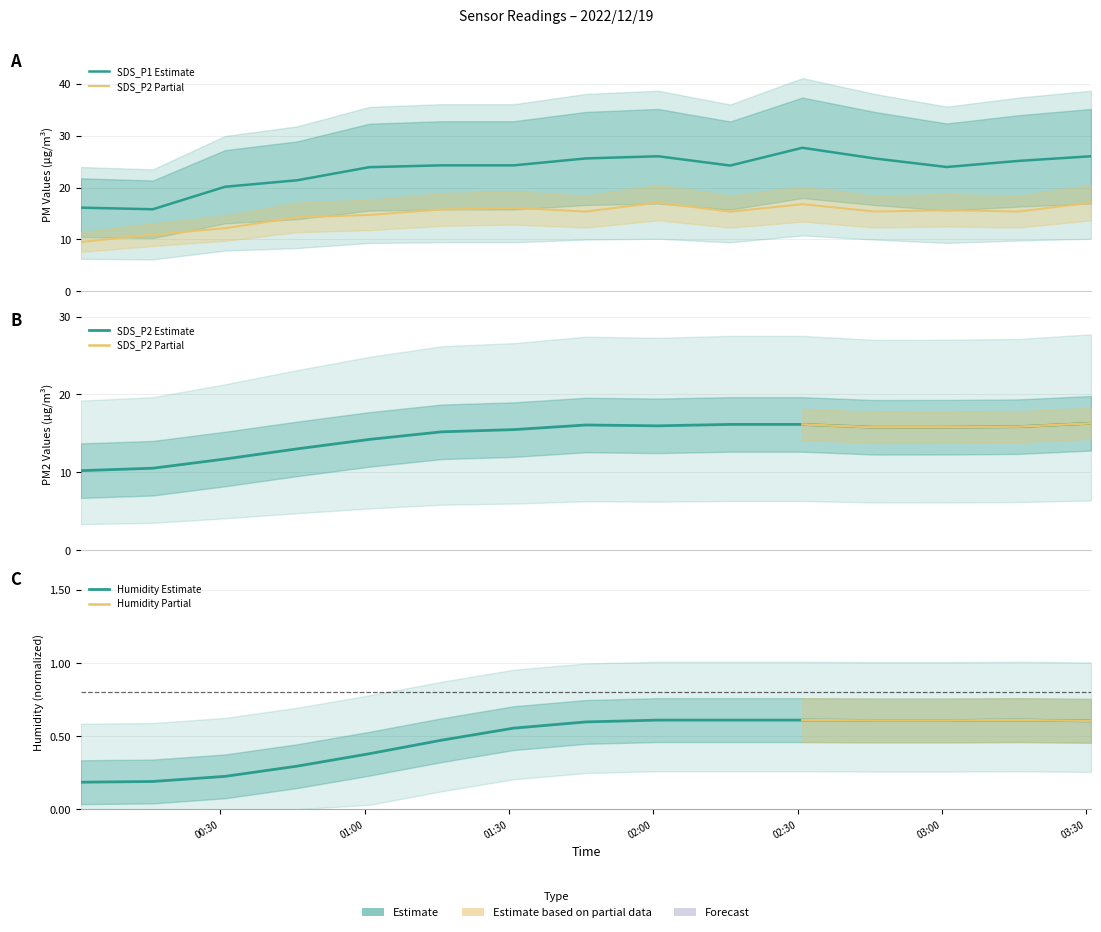

At which category is the sum across all series the highest?

2022/12/19 02:31